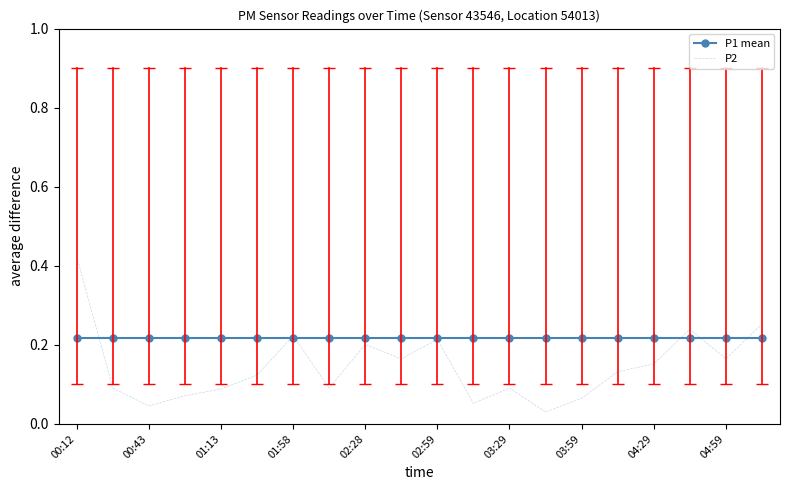

Which series has the largest total across all categories?

P1 mean